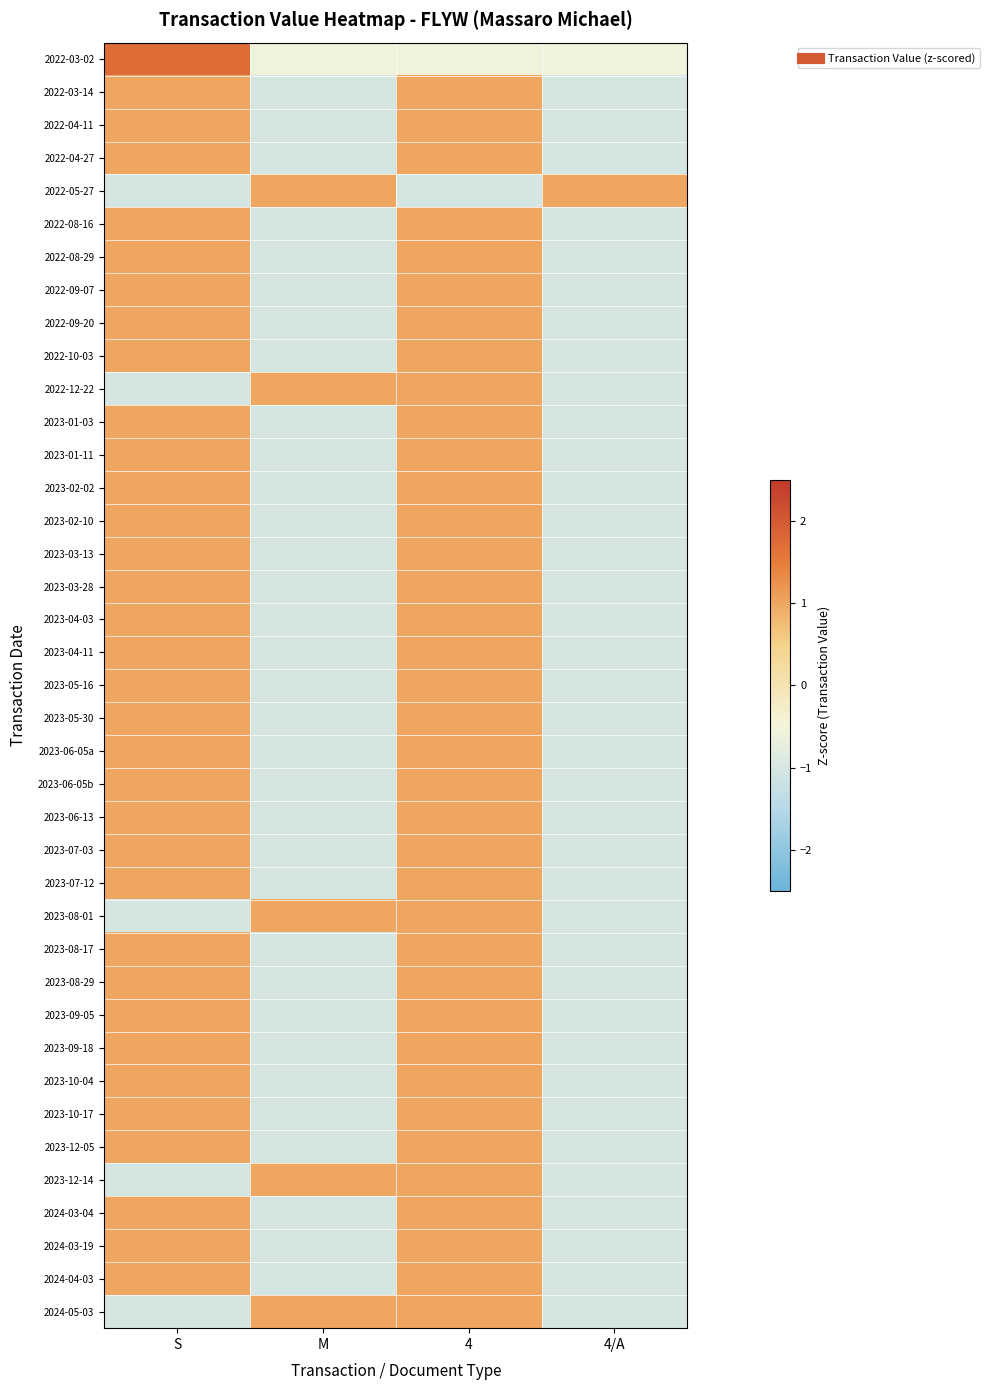

Reading left to right, transcribe all the data shown in this chart.

2022-03-02: S=1.7	M=-0.6	4=-0.6	4/A=-0.6
2022-03-14: S=1.0	M=-1.0	4=1.0	4/A=-1.0
2022-04-11: S=1.0	M=-1.0	4=1.0	4/A=-1.0
2022-04-27: S=1.0	M=-1.0	4=1.0	4/A=-1.0
2022-05-27: S=-1.0	M=1.0	4=-1.0	4/A=1.0
2022-08-16: S=1.0	M=-1.0	4=1.0	4/A=-1.0
2022-08-29: S=1.0	M=-1.0	4=1.0	4/A=-1.0
2022-09-07: S=1.0	M=-1.0	4=1.0	4/A=-1.0
2022-09-20: S=1.0	M=-1.0	4=1.0	4/A=-1.0
2022-10-03: S=1.0	M=-1.0	4=1.0	4/A=-1.0
2022-12-22: S=-1.0	M=1.0	4=1.0	4/A=-1.0
2023-01-03: S=1.0	M=-1.0	4=1.0	4/A=-1.0
2023-01-11: S=1.0	M=-1.0	4=1.0	4/A=-1.0
2023-02-02: S=1.0	M=-1.0	4=1.0	4/A=-1.0
2023-02-10: S=1.0	M=-1.0	4=1.0	4/A=-1.0
2023-03-13: S=1.0	M=-1.0	4=1.0	4/A=-1.0
2023-03-28: S=1.0	M=-1.0	4=1.0	4/A=-1.0
2023-04-03: S=1.0	M=-1.0	4=1.0	4/A=-1.0
2023-04-11: S=1.0	M=-1.0	4=1.0	4/A=-1.0
2023-05-16: S=1.0	M=-1.0	4=1.0	4/A=-1.0
2023-05-30: S=1.0	M=-1.0	4=1.0	4/A=-1.0
2023-06-05a: S=1.0	M=-1.0	4=1.0	4/A=-1.0
2023-06-05b: S=1.0	M=-1.0	4=1.0	4/A=-1.0
2023-06-13: S=1.0	M=-1.0	4=1.0	4/A=-1.0
2023-07-03: S=1.0	M=-1.0	4=1.0	4/A=-1.0
2023-07-12: S=1.0	M=-1.0	4=1.0	4/A=-1.0
2023-08-01: S=-1.0	M=1.0	4=1.0	4/A=-1.0
2023-08-17: S=1.0	M=-1.0	4=1.0	4/A=-1.0
2023-08-29: S=1.0	M=-1.0	4=1.0	4/A=-1.0
2023-09-05: S=1.0	M=-1.0	4=1.0	4/A=-1.0
2023-09-18: S=1.0	M=-1.0	4=1.0	4/A=-1.0
2023-10-04: S=1.0	M=-1.0	4=1.0	4/A=-1.0
2023-10-17: S=1.0	M=-1.0	4=1.0	4/A=-1.0
2023-12-05: S=1.0	M=-1.0	4=1.0	4/A=-1.0
2023-12-14: S=-1.0	M=1.0	4=1.0	4/A=-1.0
2024-03-04: S=1.0	M=-1.0	4=1.0	4/A=-1.0
2024-03-19: S=1.0	M=-1.0	4=1.0	4/A=-1.0
2024-04-03: S=1.0	M=-1.0	4=1.0	4/A=-1.0
2024-05-03: S=-1.0	M=1.0	4=1.0	4/A=-1.0